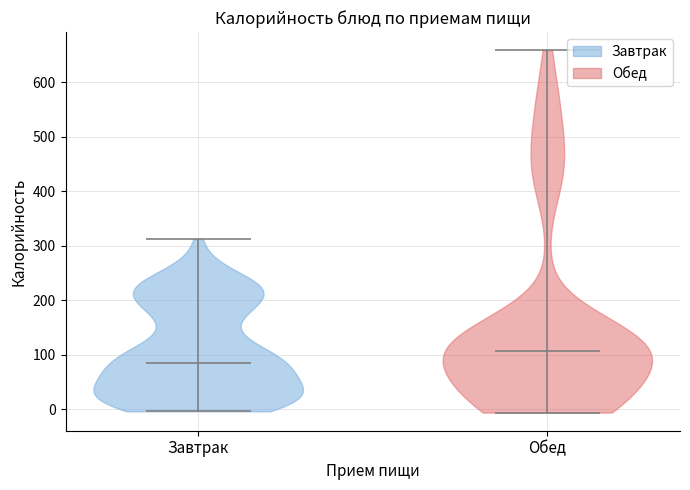

Which violin has the highest median line?

Обед